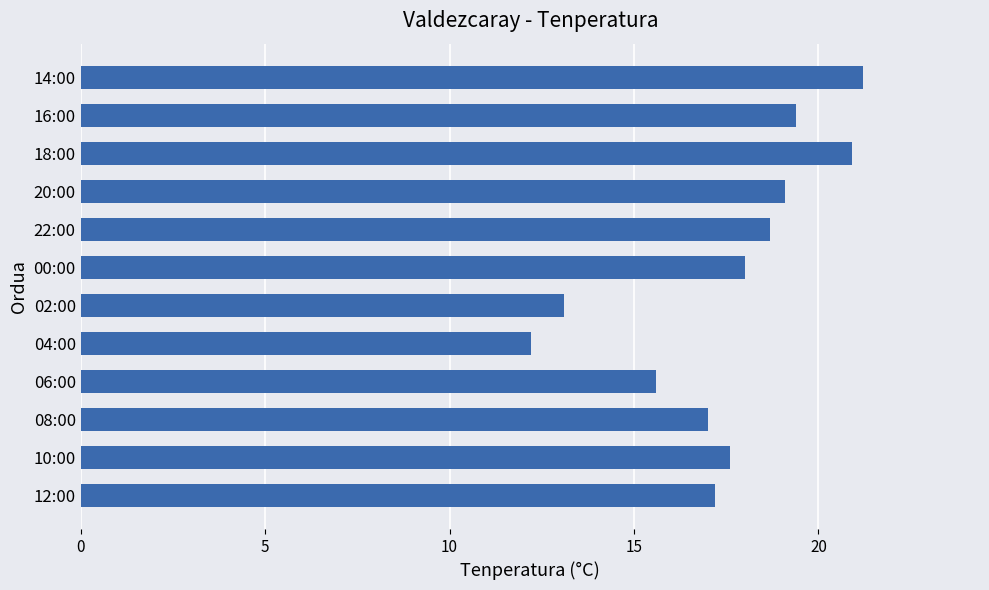

At which category does the chart reach its minimum across all series?

04:00